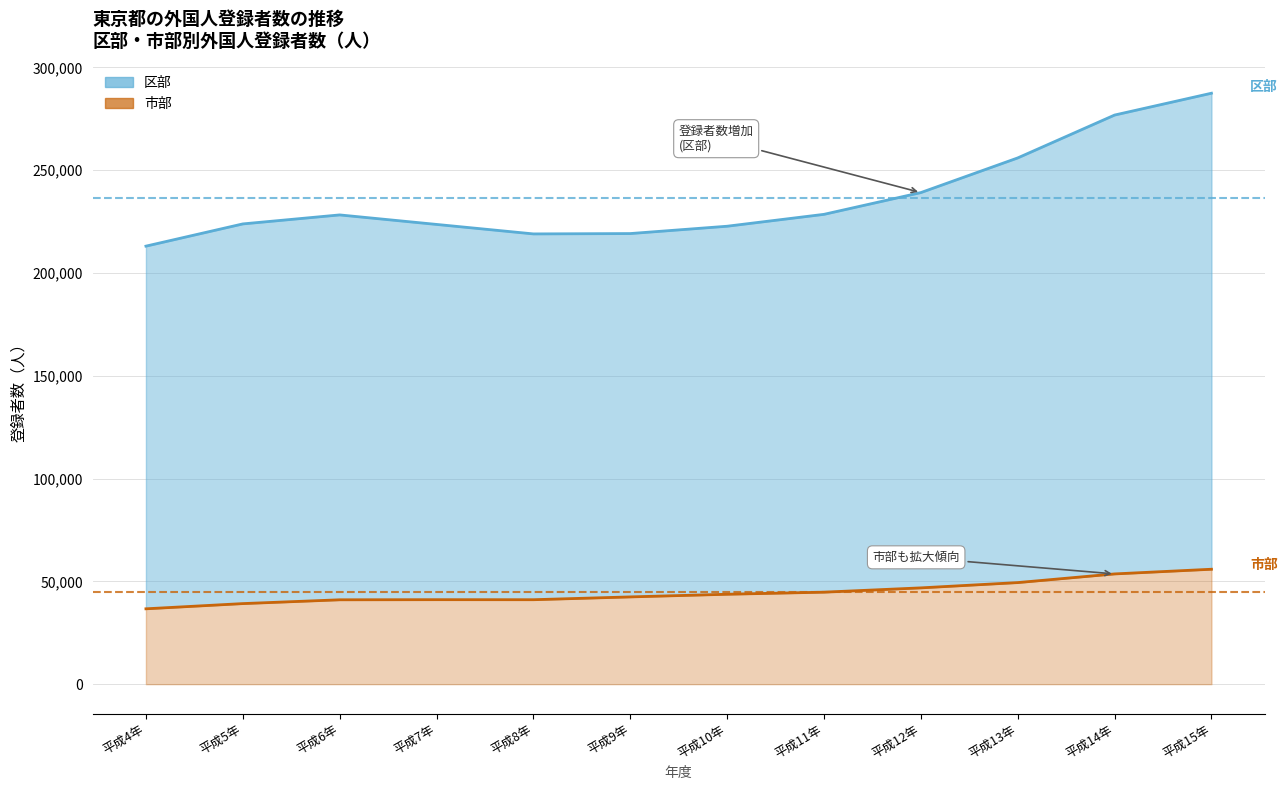

Does the chart have visible grid lines?

Yes